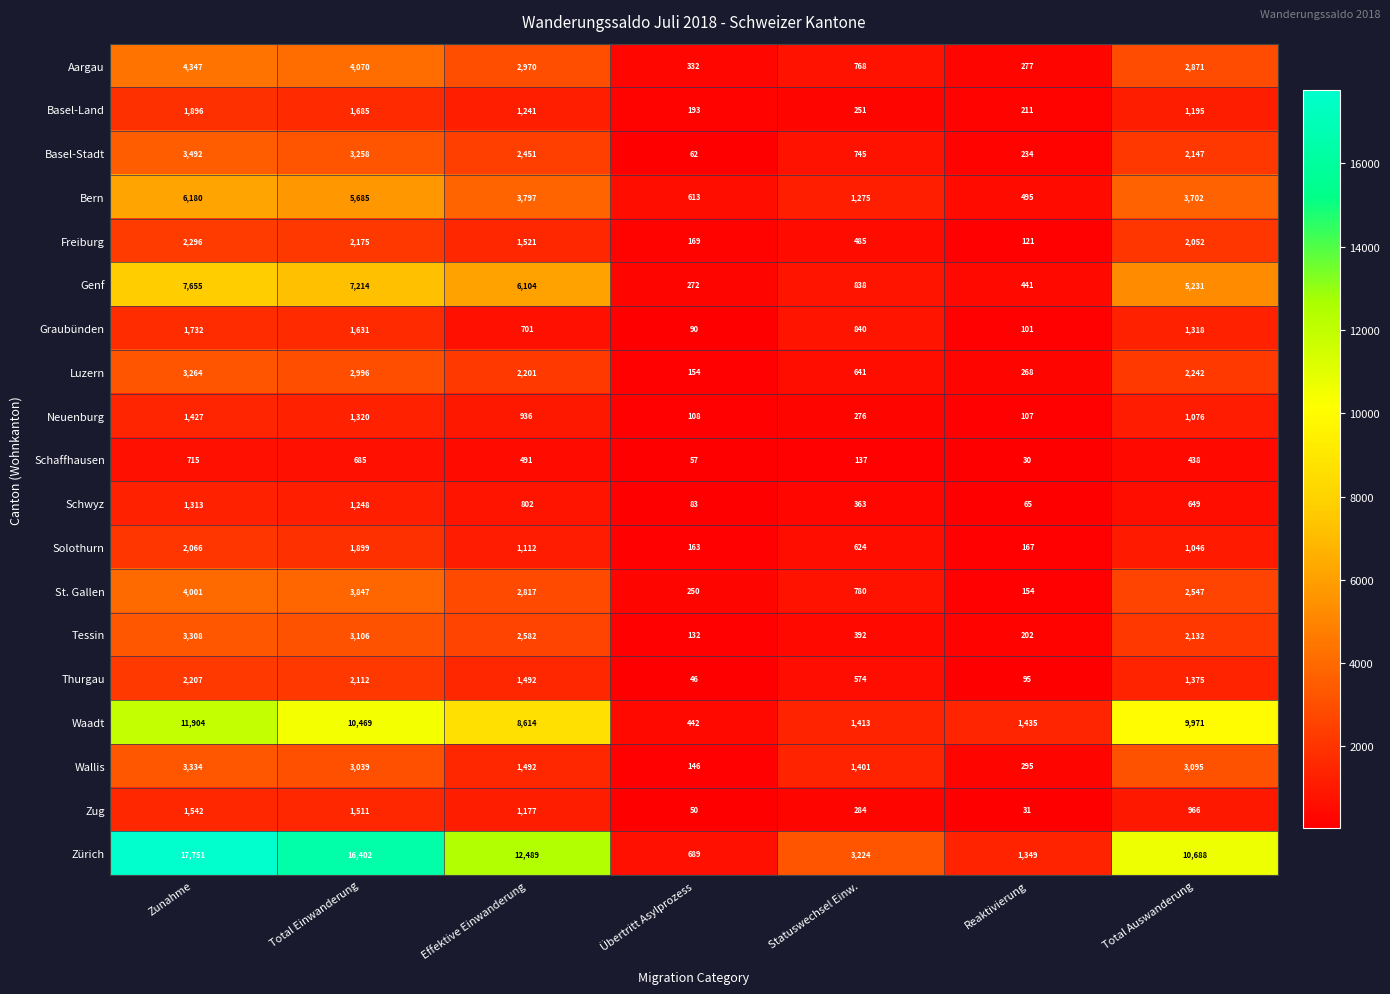

Rank the series at Total Einwanderung from lowest to highest value.

Schaffhausen, Schwyz, Neuenburg, Zug, Graubünden, Basel-Land, Solothurn, Thurgau, Freiburg, Luzern, Wallis, Tessin, Basel-Stadt, St. Gallen, Aargau, Bern, Genf, Waadt, Zürich